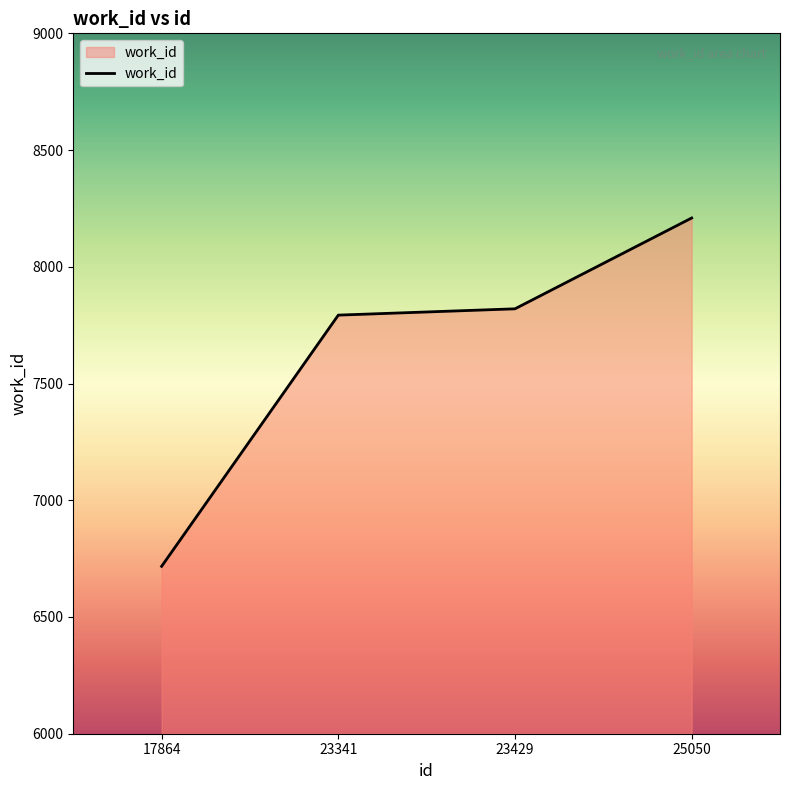

Which label corresponds to the smallest value in the chart?

17864